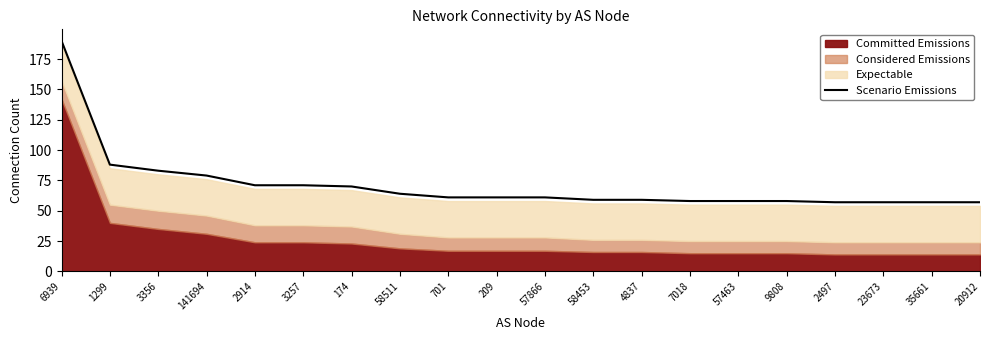

What is the sum of all values?

1419